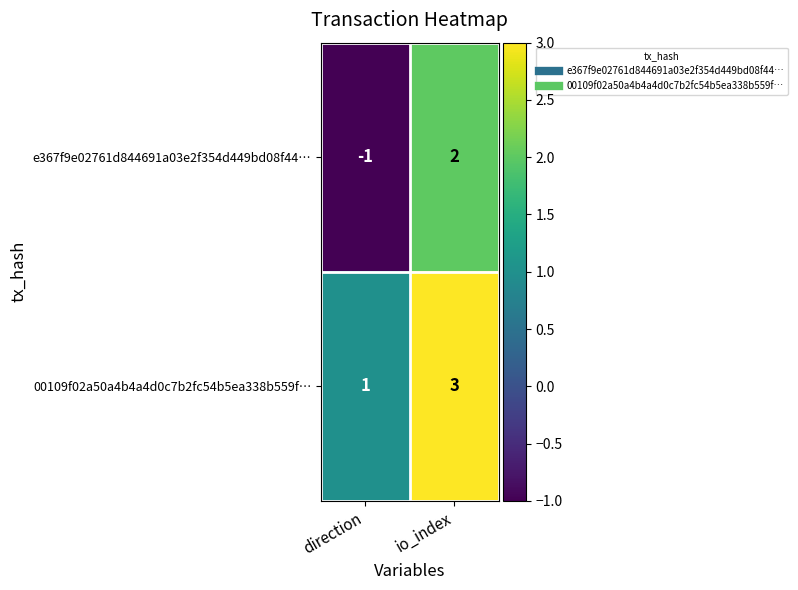

The 00109f02a50a4b4a4d0c7b2fc54b5ea338b559f… series shows 1 at direction. True or false?

True